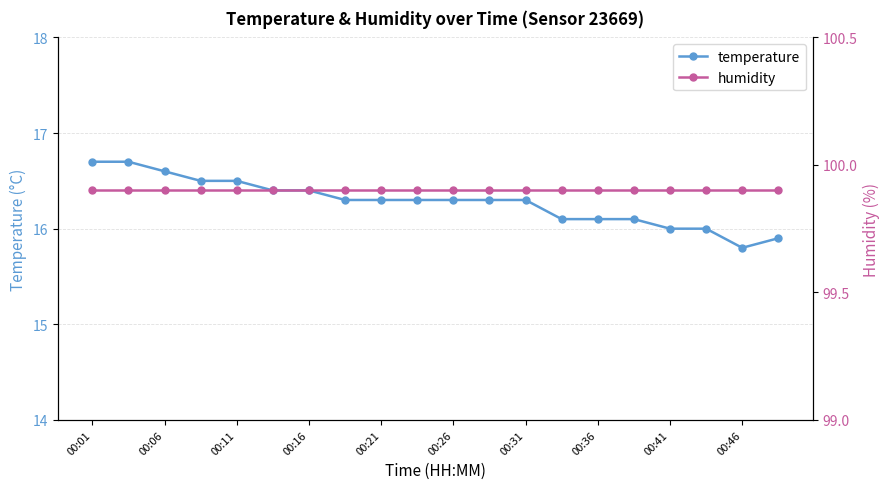

At which category does the chart reach its peak across all series?

00:01